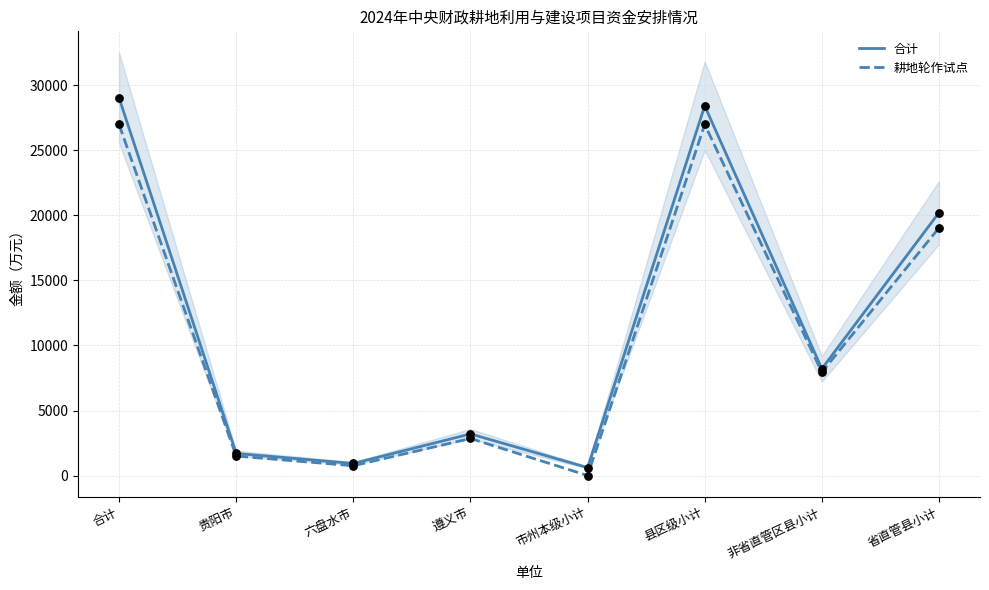

What is the total value across all series at 贵阳市?

3197